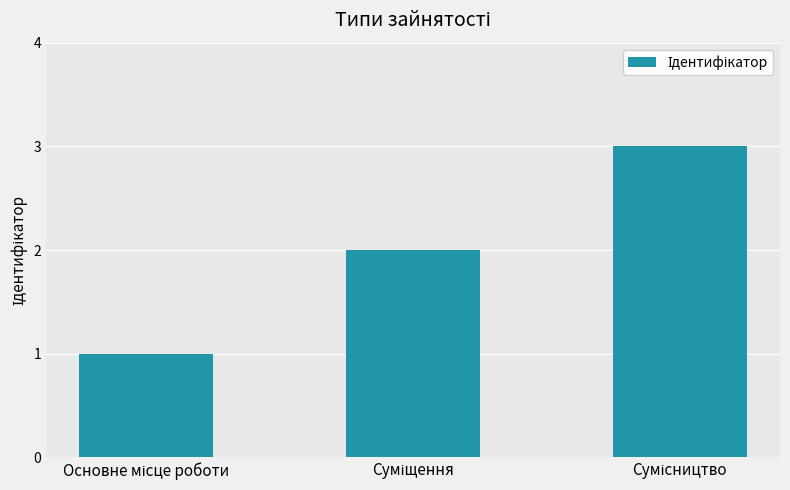

What is the sum of all values?

6